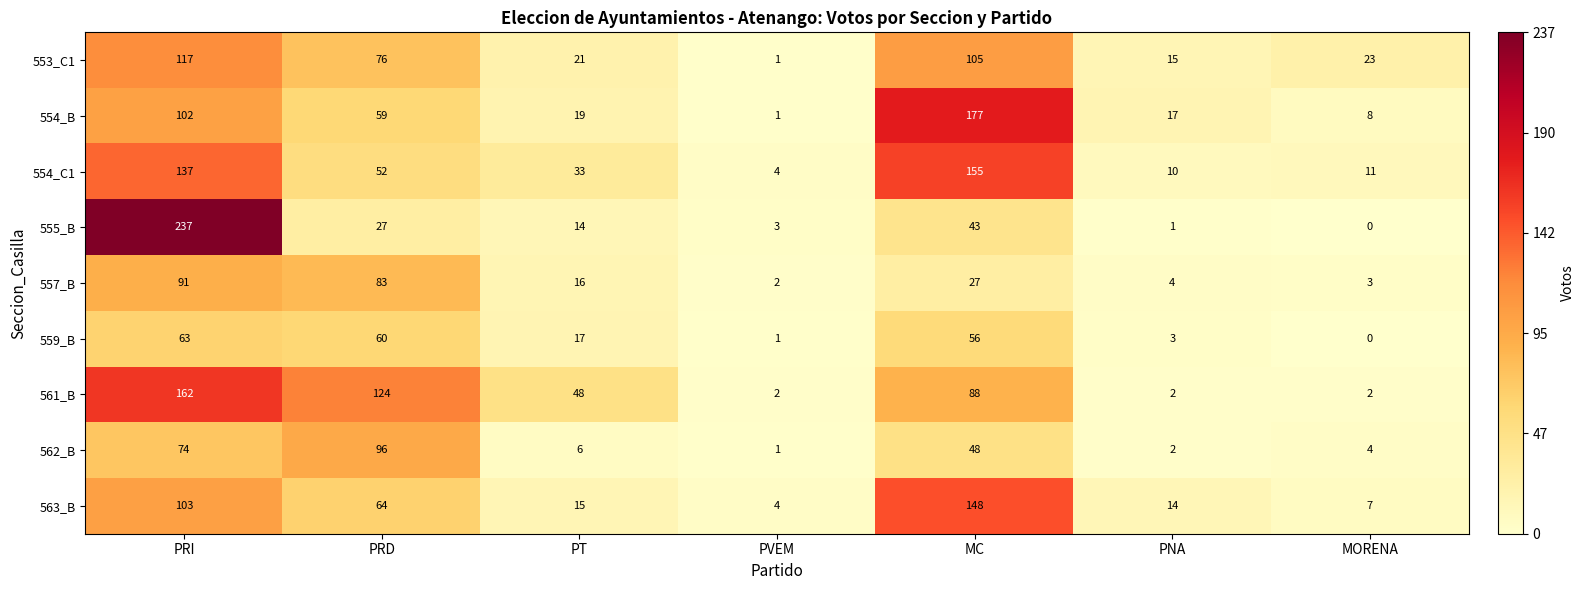

The value of 553_C1 at PRD is 99. True or false?

False